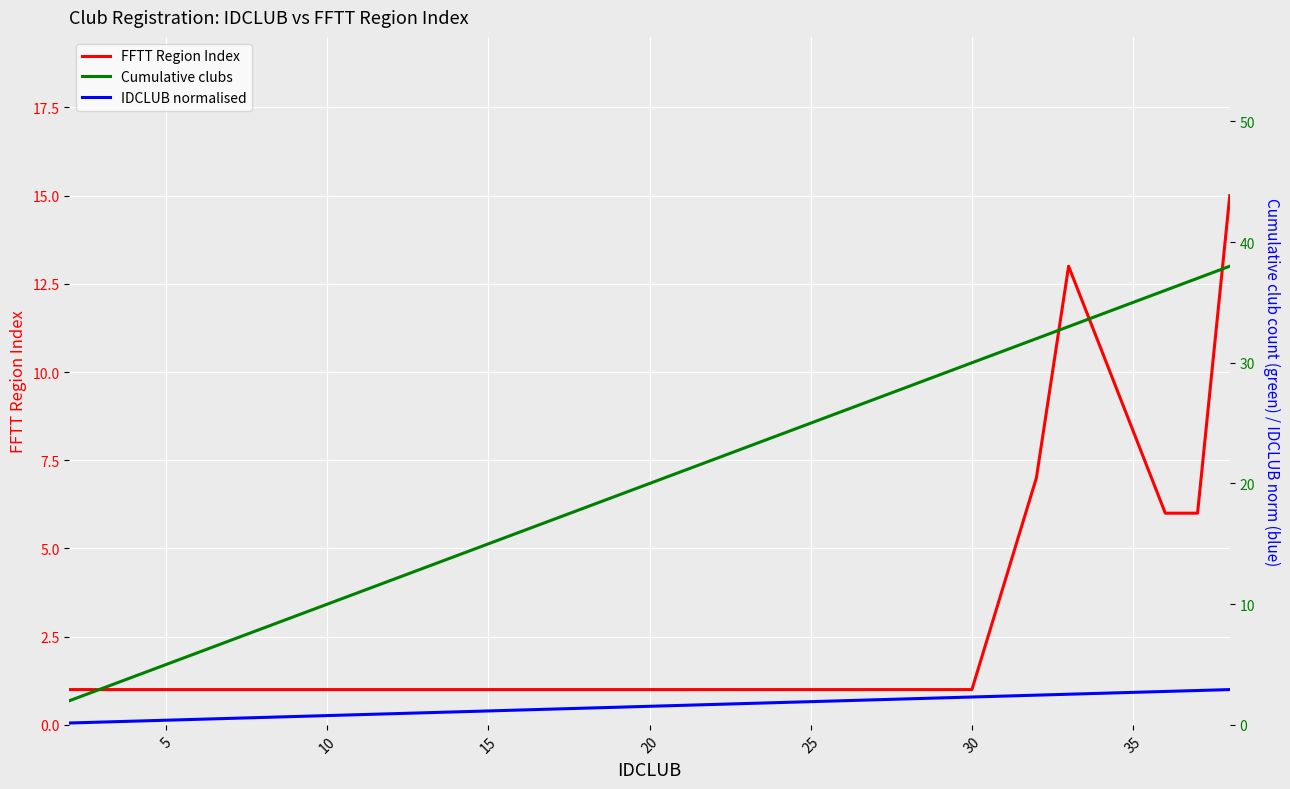

Rank the series by their maximum value, from highest to lowest.

Cumulative clubs, FFTT Region Index, IDCLUB normalised